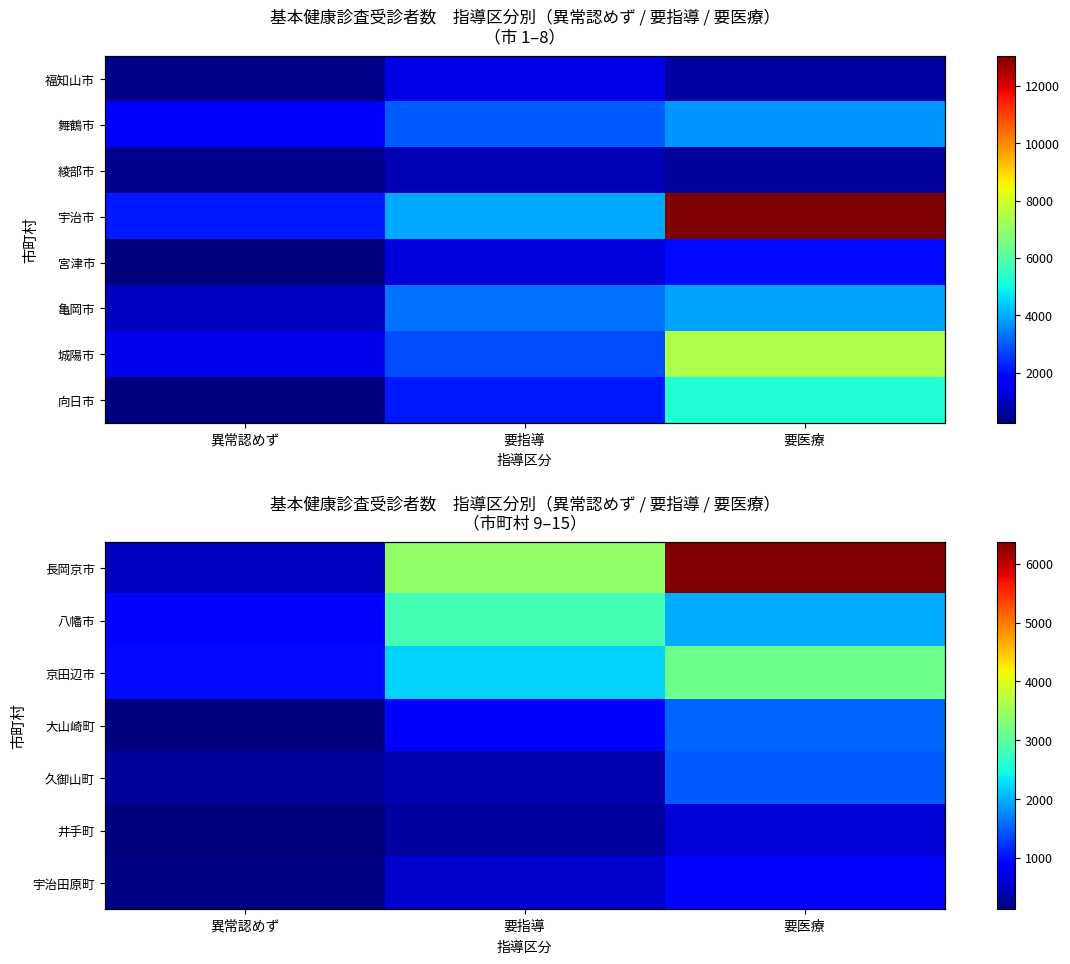

At how many categories does at least one series exceed 1690?

2